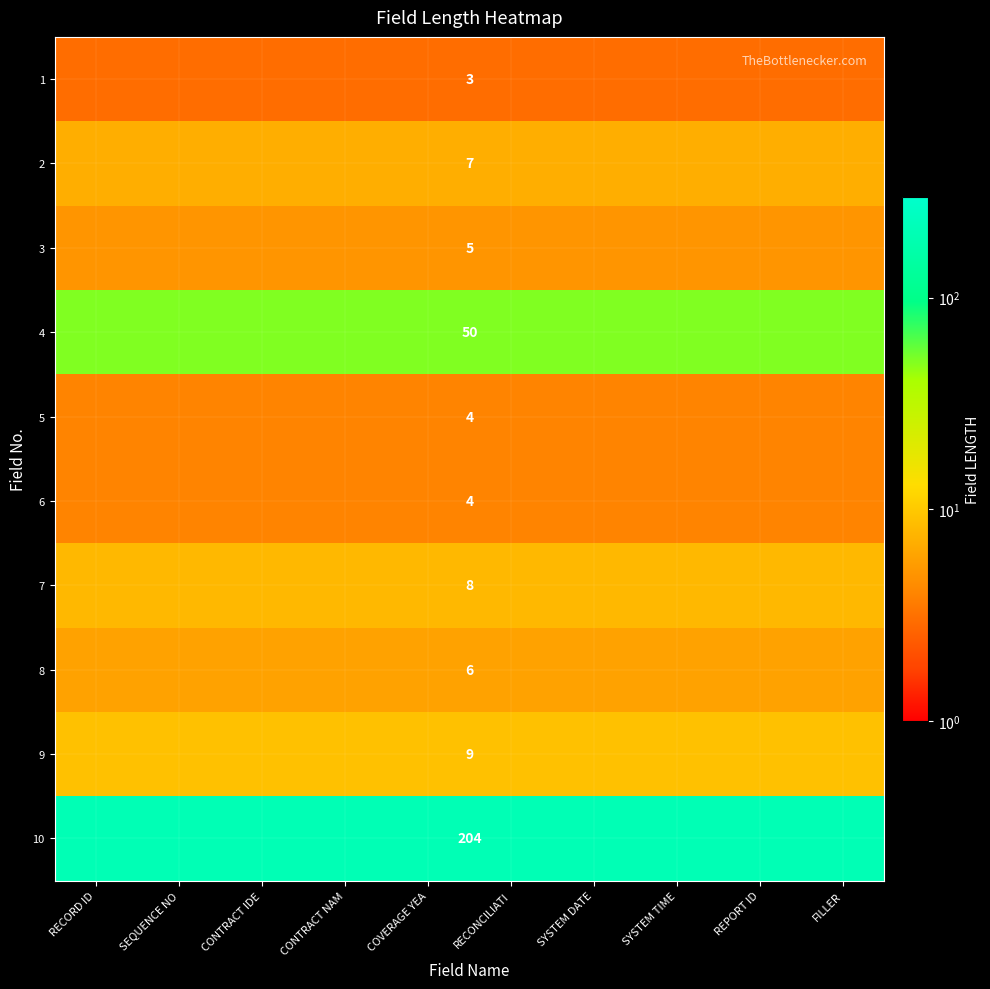

The 4 series shows 80 at COVERAGE YEA. True or false?

False